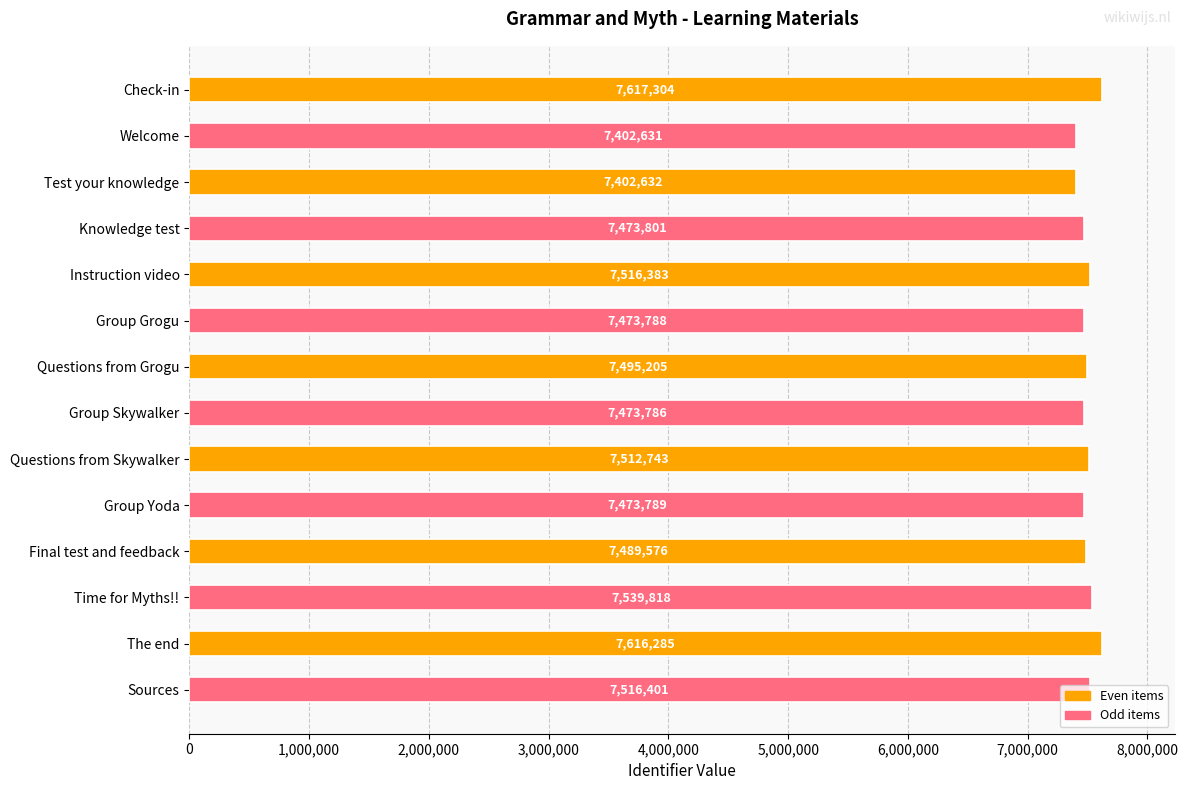

The value at The end is 4434723. True or false?

False